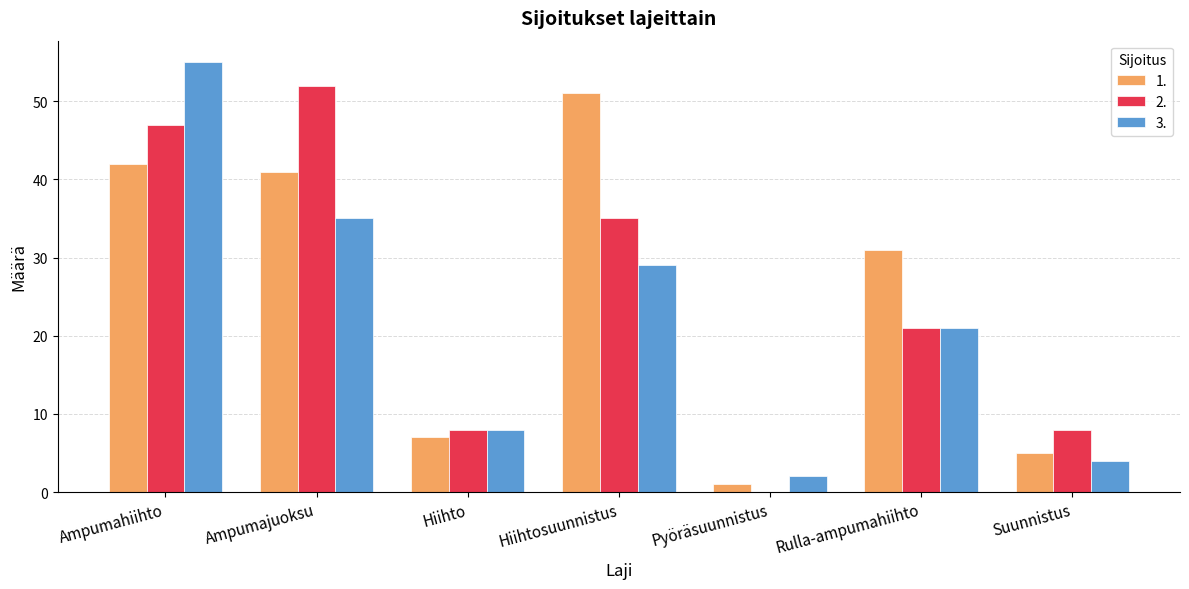

What is the difference between the 2. values at Rulla-ampumahiihto and Ampumahiihto?

26